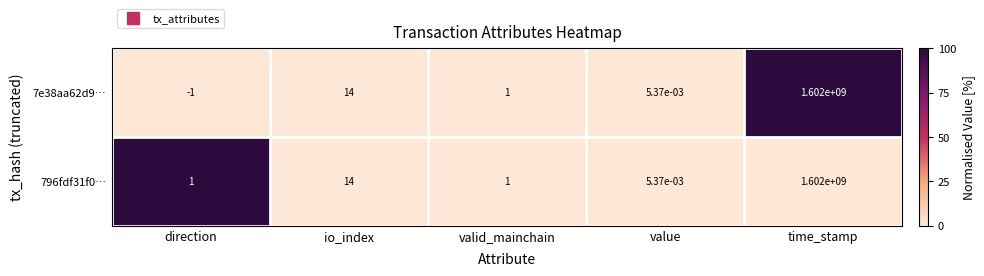

The 796fdf31f0… series shows 1.5 at direction. True or false?

False